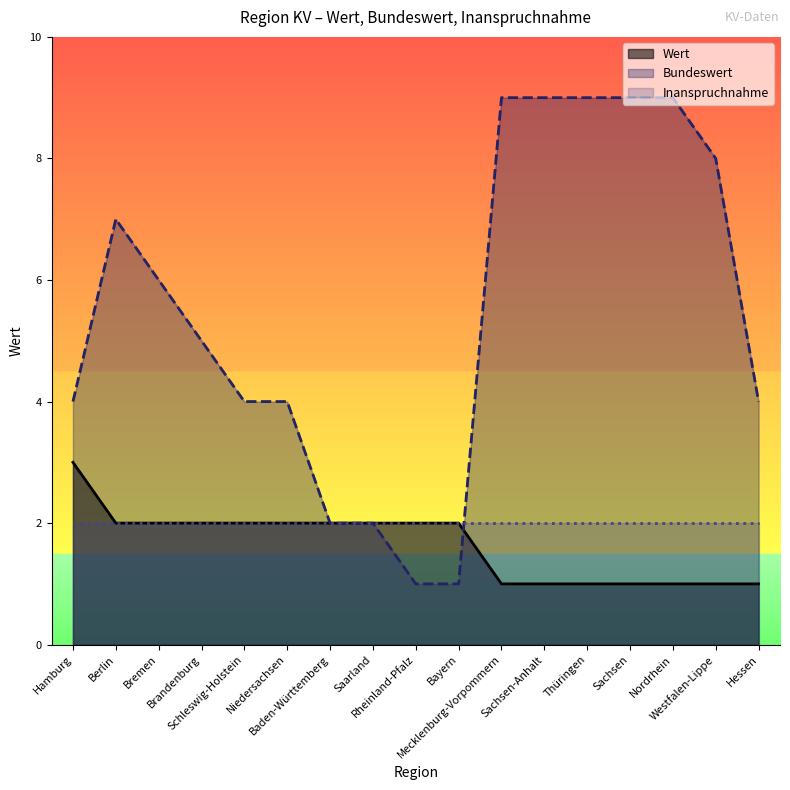

Count the number of categories in the chart.

17